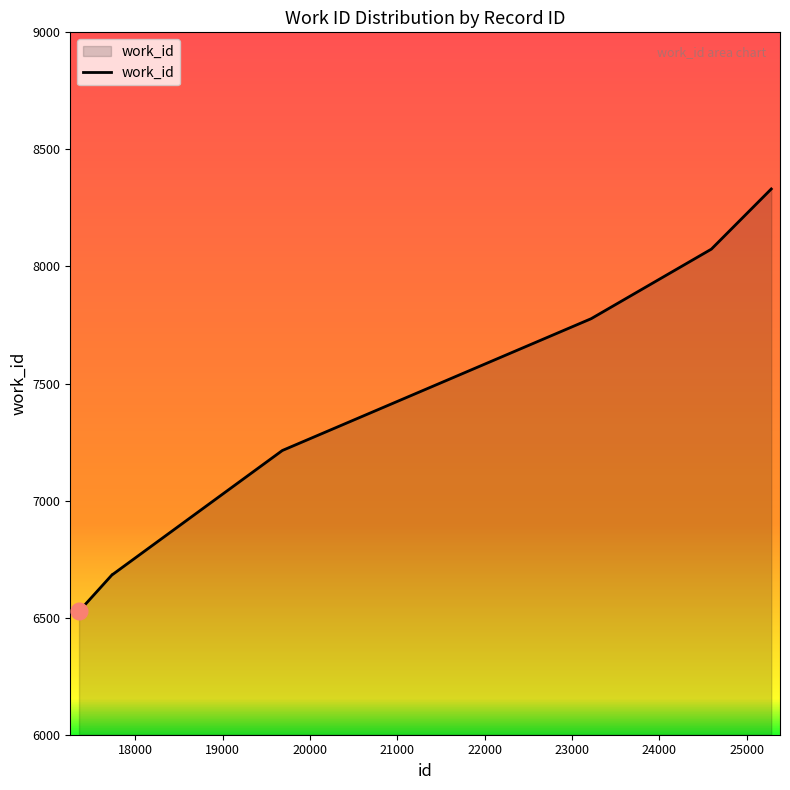

What is the minimum value shown in the chart?

6527